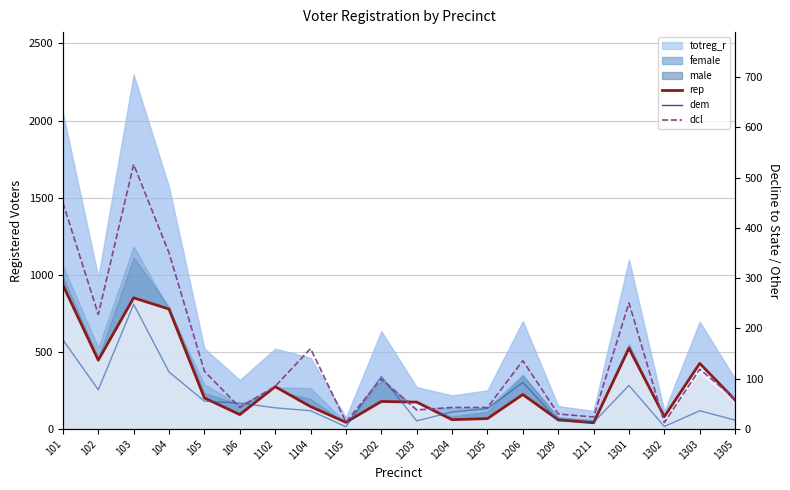

What is the difference between the rep_line values at 103 and 1105?

807